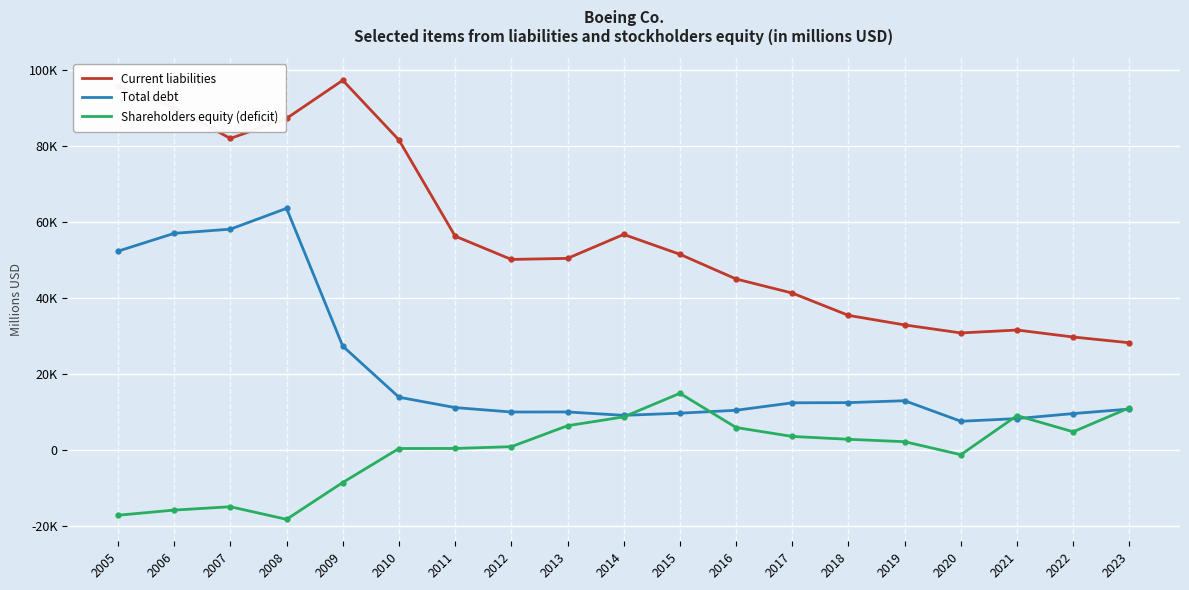

What is the total value across all series at 2008?

132547